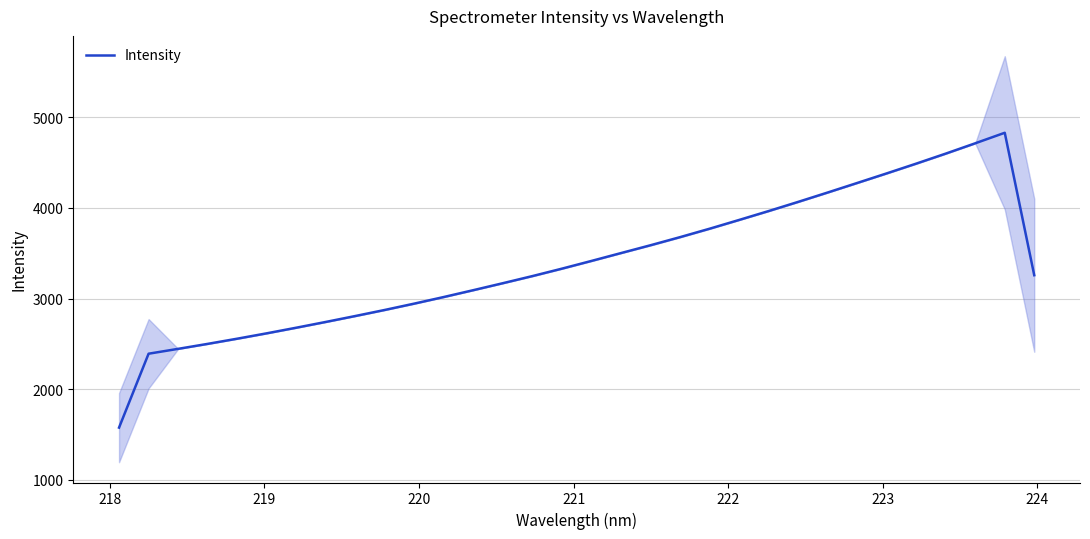

What is the average value?

3392.9